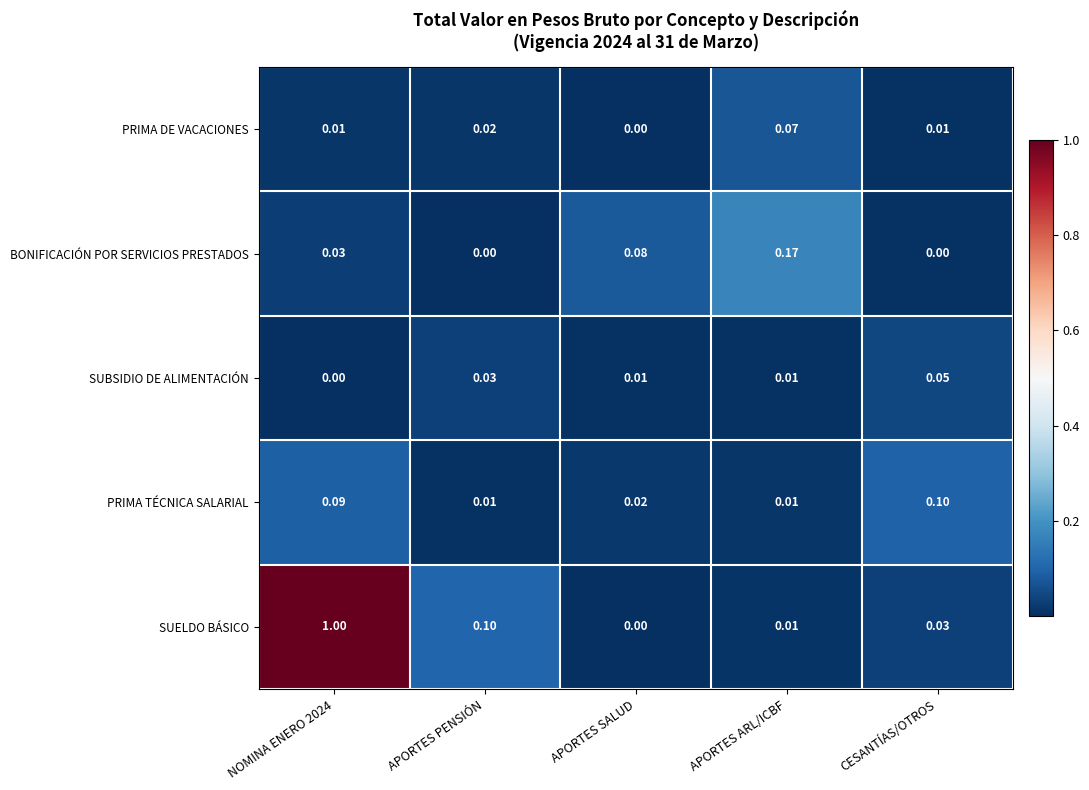

At which label does PRIMA DE VACACIONES reach its peak?

APORTES ARL/ICBF